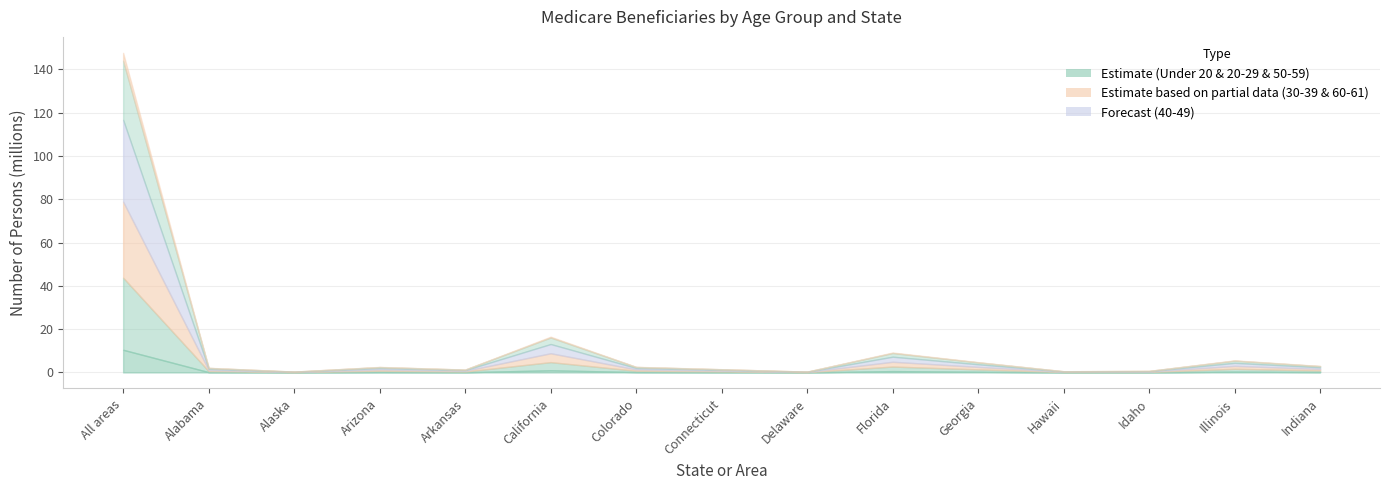

What is the maximum value for Under 20?

10468485